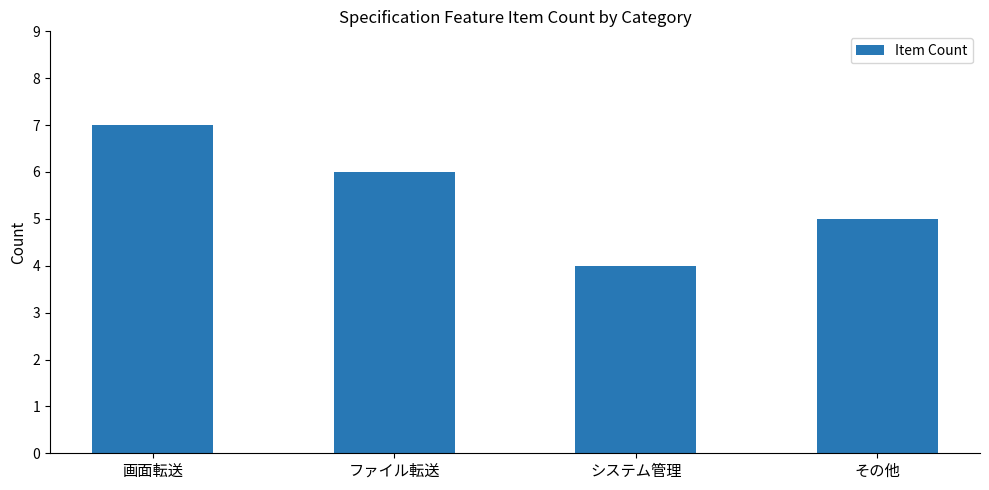

What position from the left is その他?

4